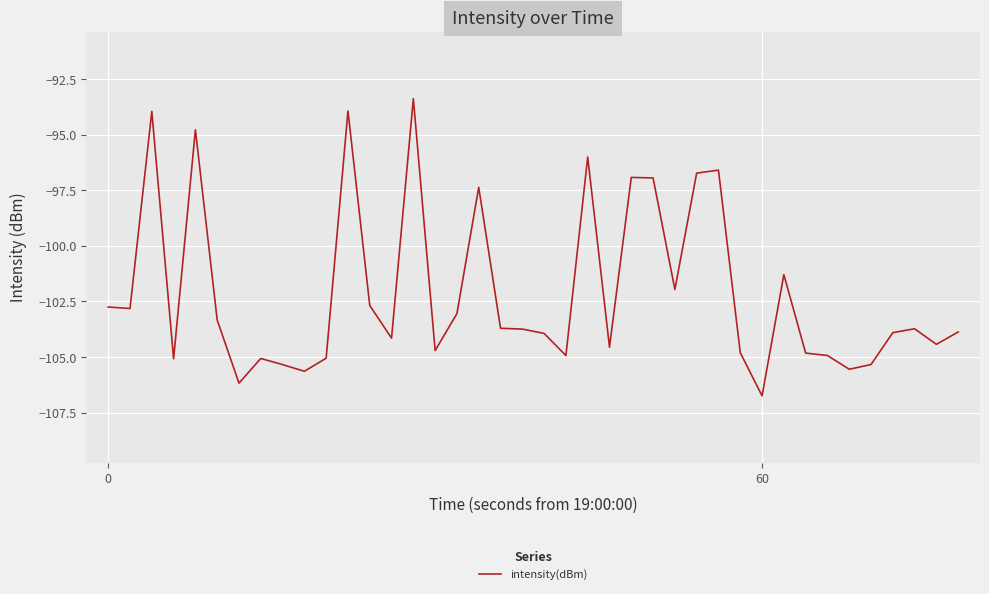

What is the smallest value displayed?

-106.7